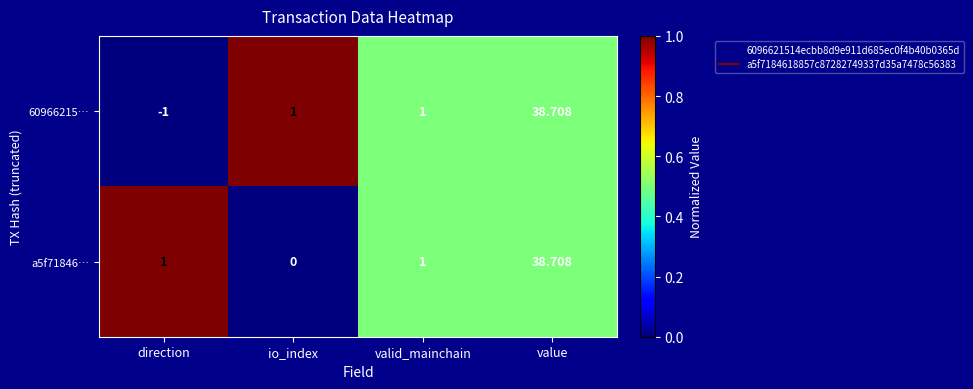

At which category is the sum across all series the highest?

value